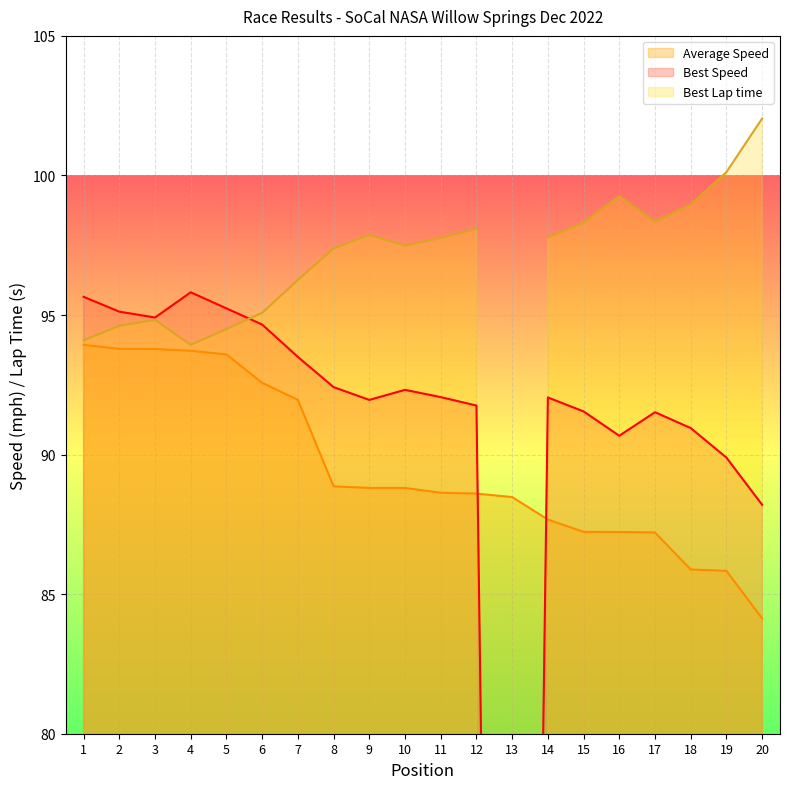

The value of Average Speed at 6 is 92.6. True or false?

True